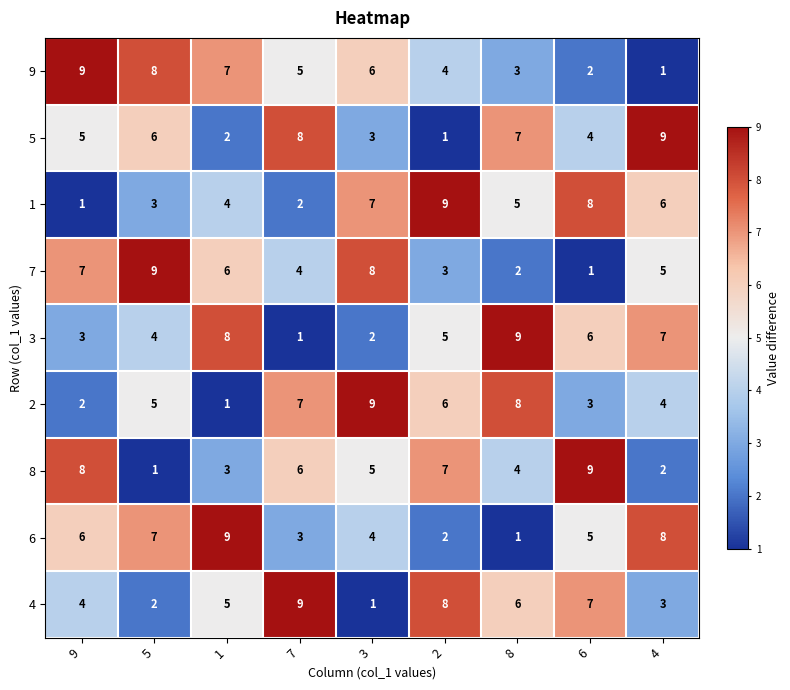

Which series changed the most between 5 and 4?

9